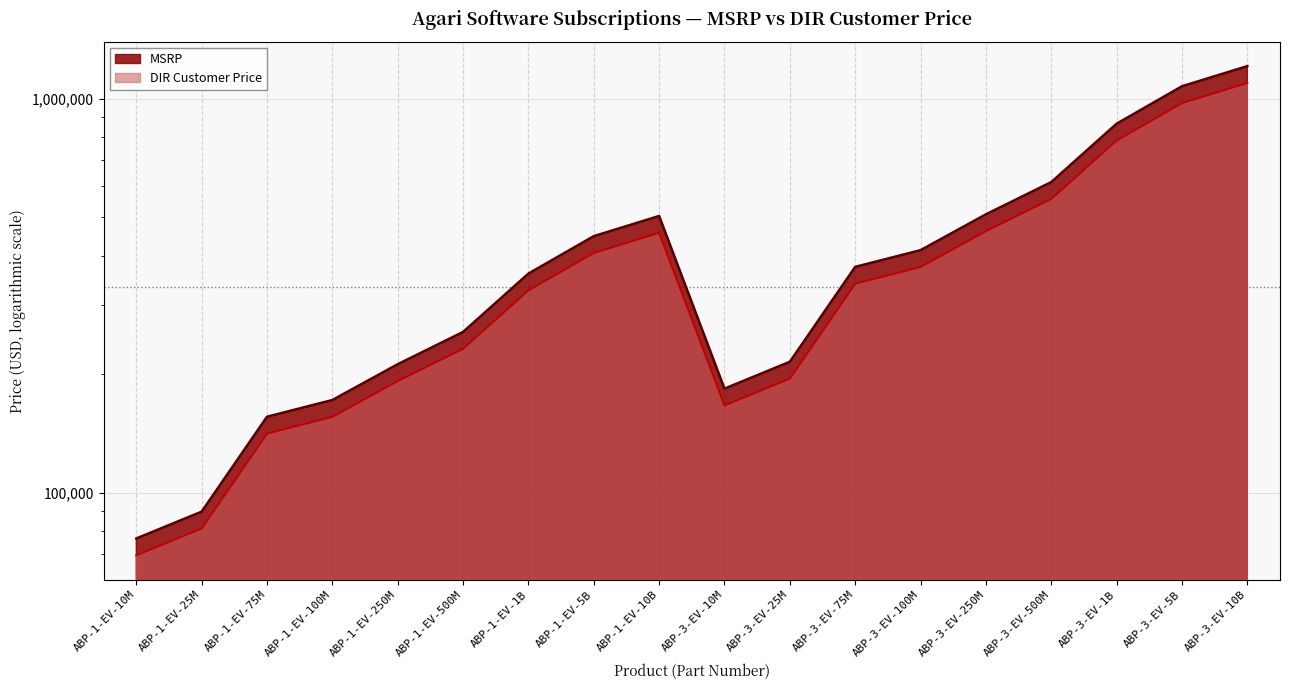

List the labels in order of DIR Customer Price value, largest first.

ABP-3-EV-10B, ABP-3-EV-5B, ABP-3-EV-1B, ABP-3-EV-500M, ABP-3-EV-250M, ABP-1-EV-10B, ABP-1-EV-5B, ABP-3-EV-100M, ABP-3-EV-75M, ABP-1-EV-1B, ABP-1-EV-500M, ABP-3-EV-25M, ABP-1-EV-250M, ABP-3-EV-10M, ABP-1-EV-100M, ABP-1-EV-75M, ABP-1-EV-25M, ABP-1-EV-10M